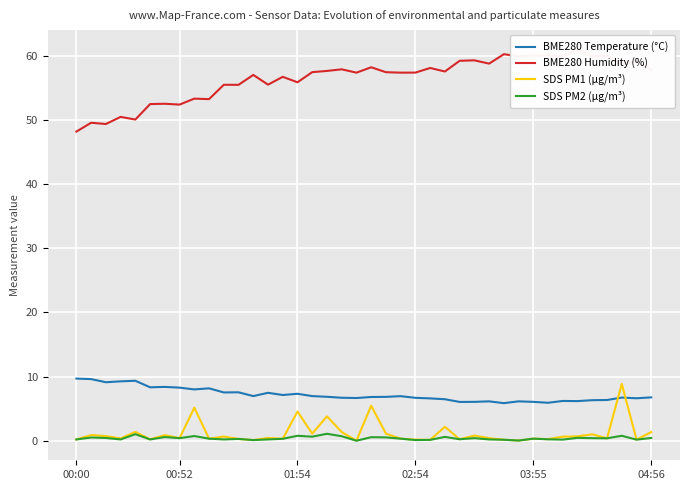

True or false: BME280 Temperature (°C) has a value of 8.3 at 00:52.

True